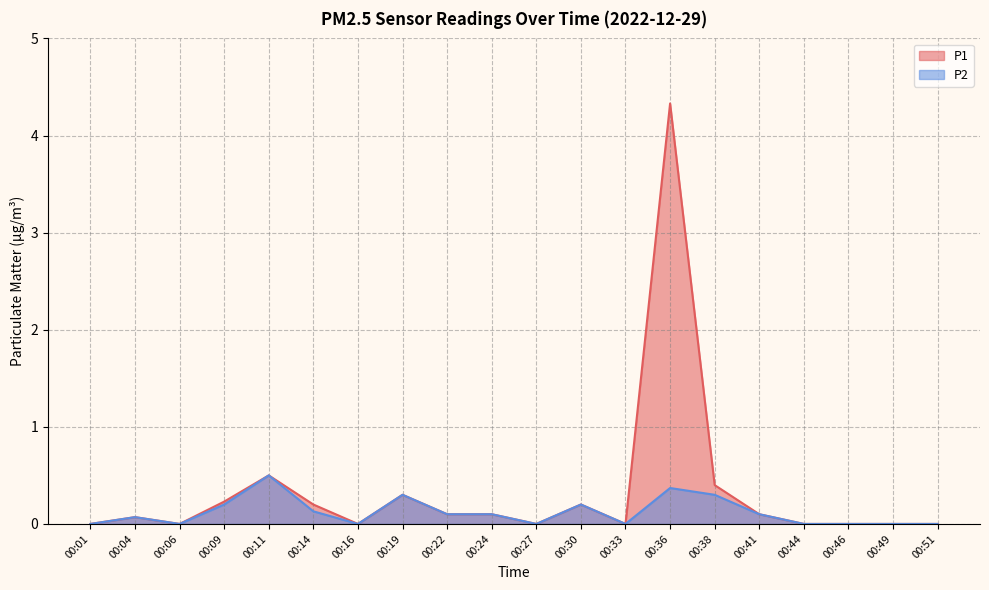

True or false: P1 and P2 cross at least once.

False